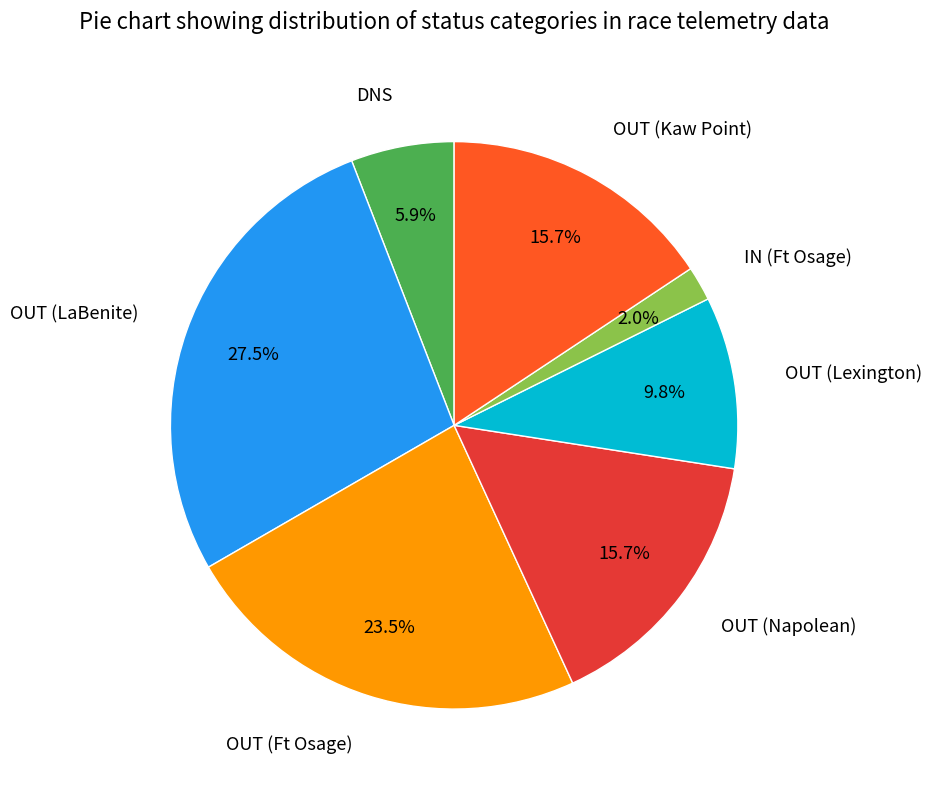

Approximately how many times larger is the value at OUT (Ft Osage) compared to DNS?

4.0